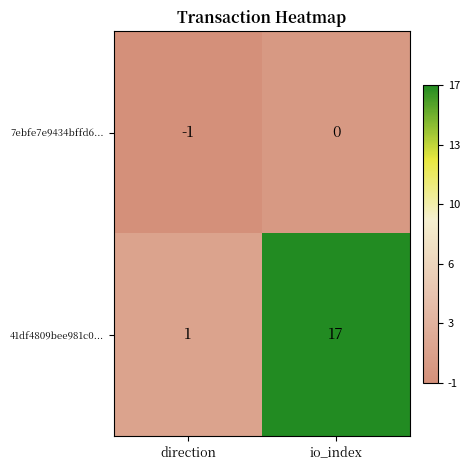

At which category is the sum across all series the highest?

io_index